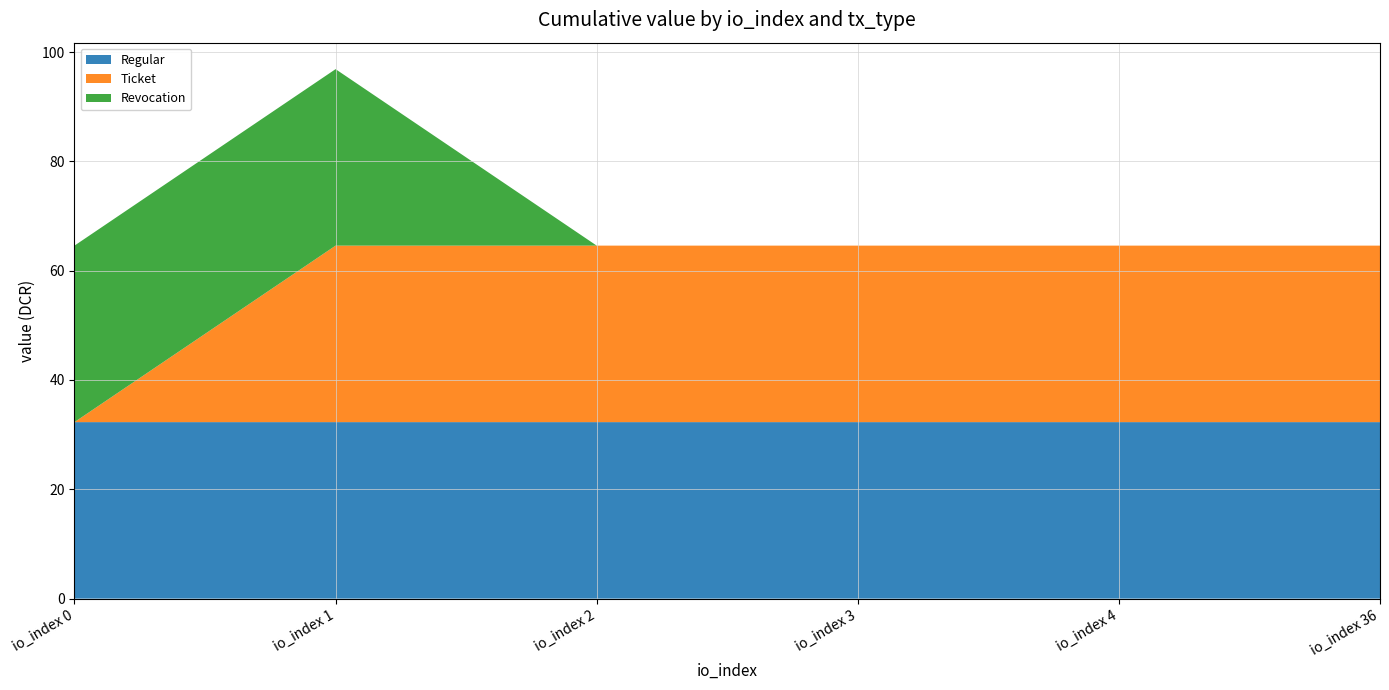

Reading right to left, extract all data points from this chart.

Regular: io_index 36=32.3	io_index 4=32.3	io_index 3=32.3	io_index 2=32.3	io_index 1=32.3	io_index 0=32.3
Ticket: io_index 36=32.3	io_index 4=32.3	io_index 3=32.3	io_index 2=32.3	io_index 1=32.3	io_index 0=0.0
Revocation: io_index 36=0.0	io_index 4=0.0	io_index 3=0.0	io_index 2=0.0	io_index 1=32.3	io_index 0=32.3